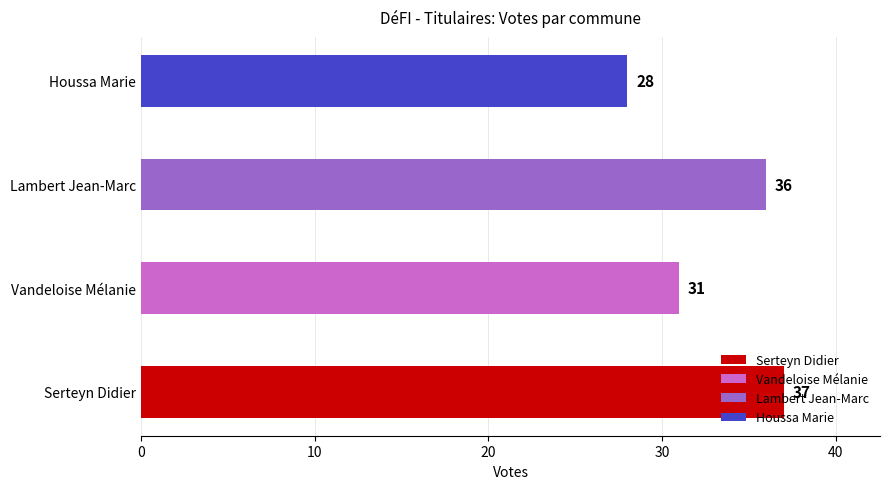

The value of Vandeloise Mélanie at Virton is 3. True or false?

False